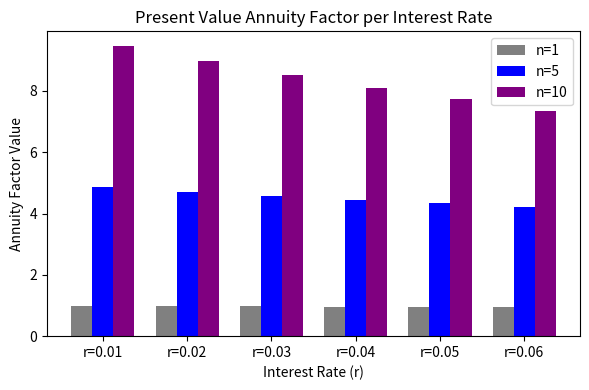

What is the value of the n=5 bar at the 6th from the left?

4.2